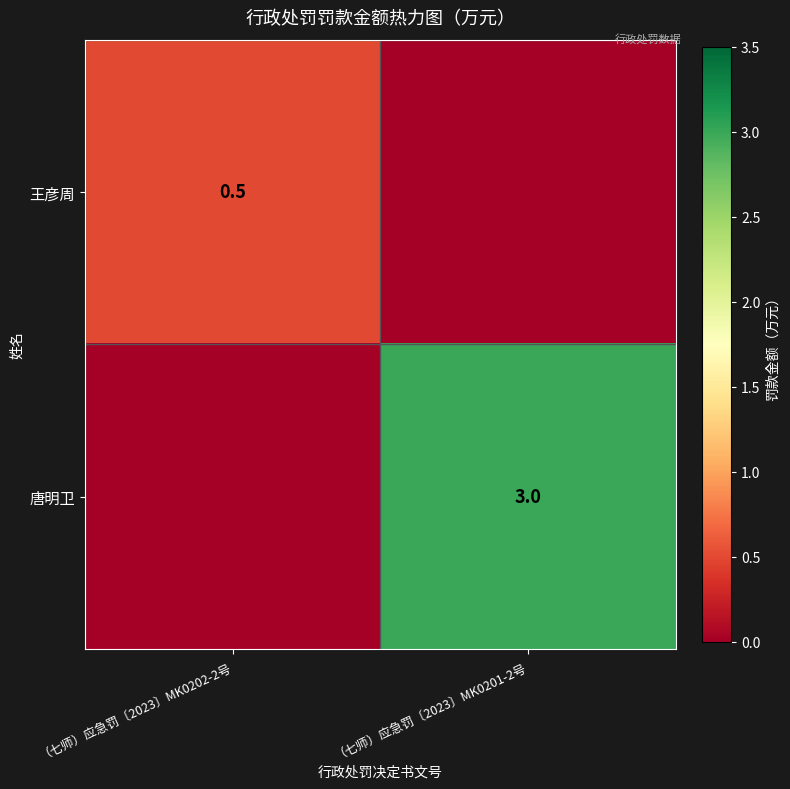

True or false: 唐明卫 has a value of 5.0 at （七师）应急罚〔2023〕MK0201-2号.

False